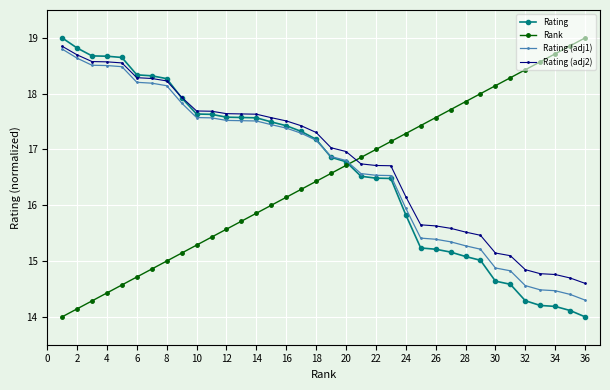

True or false: Rank has more than 2 interior local peaks.

False